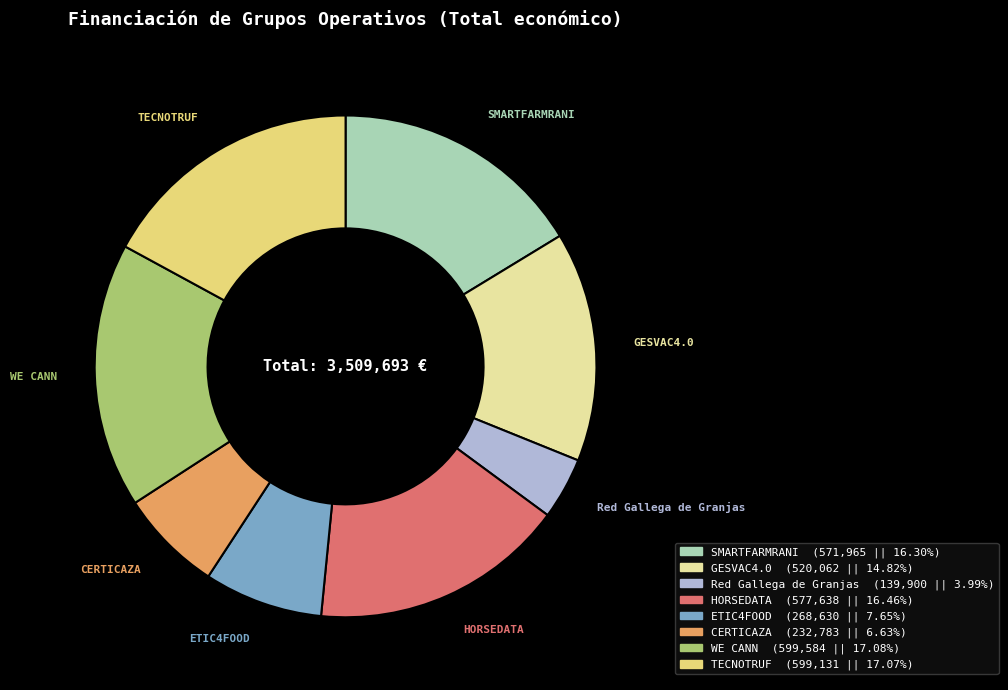

Is there any slice that represents more than half of the pie?

No